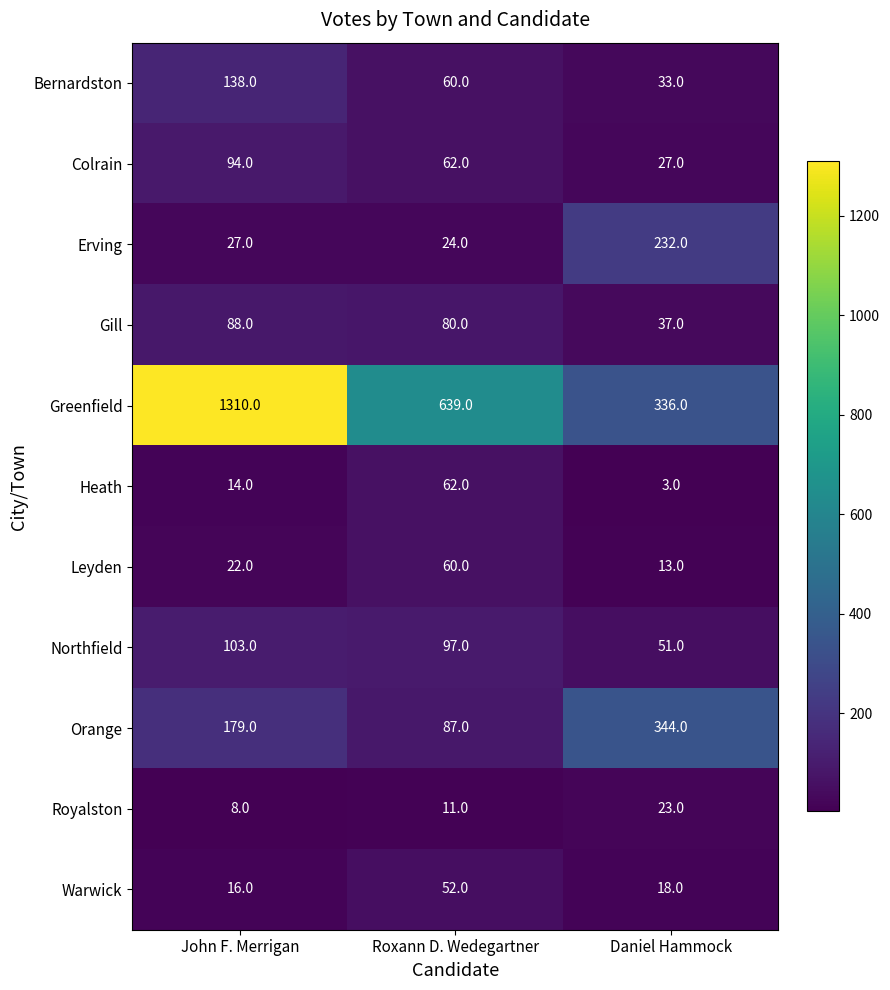

Where does the Northfield series first go above 97?

John F. Merrigan